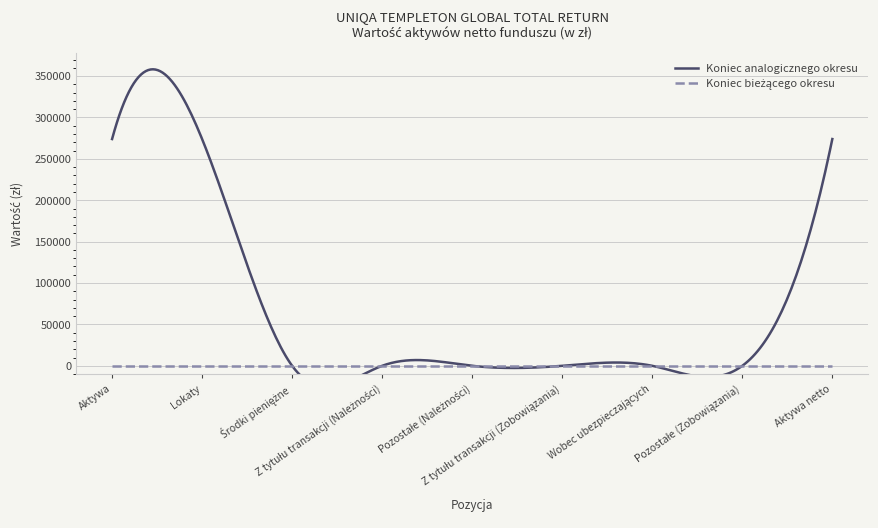

Rank the categories by Koniec bieżącego okresu value from highest to lowest.

Aktywa, Lokaty, Środki pieniężne, Z tytułu transakcji (Należności), Pozostałe (Należności), Z tytułu transakcji (Zobowiązania), Wobec ubezpieczających, Pozostałe (Zobowiązania), Aktywa netto